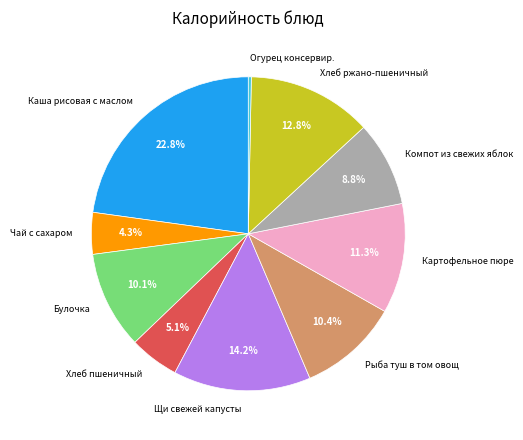

Between Хлеб пшеничный and Компот из свежих яблок, which is larger?

Компот из свежих яблок